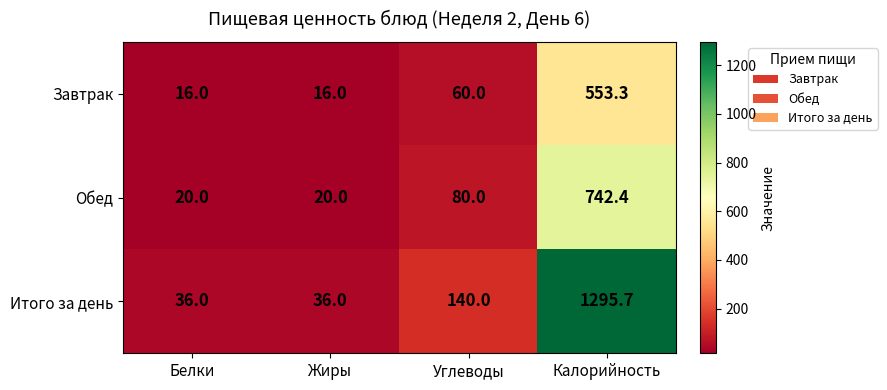

What is the difference between the second highest and minimum values in the Завтрак series?

44.0